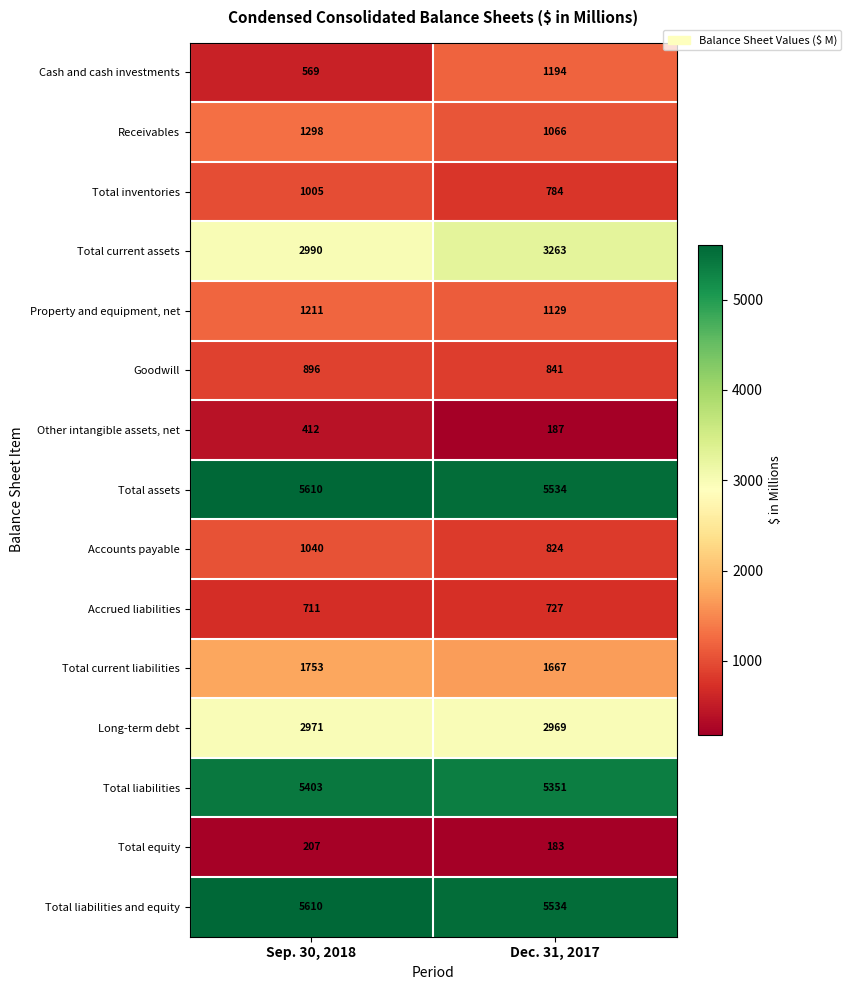

Reading right to left, extract all data points from this chart.

Cash and cash investments: Dec. 31, 2017=1194	Sep. 30, 2018=569
Receivables: Dec. 31, 2017=1066	Sep. 30, 2018=1298
Total inventories: Dec. 31, 2017=784	Sep. 30, 2018=1005
Total current assets: Dec. 31, 2017=3263	Sep. 30, 2018=2990
Property and equipment, net: Dec. 31, 2017=1129	Sep. 30, 2018=1211
Goodwill: Dec. 31, 2017=841	Sep. 30, 2018=896
Other intangible assets, net: Dec. 31, 2017=187	Sep. 30, 2018=412
Total assets: Dec. 31, 2017=5534	Sep. 30, 2018=5610
Accounts payable: Dec. 31, 2017=824	Sep. 30, 2018=1040
Accrued liabilities: Dec. 31, 2017=727	Sep. 30, 2018=711
Total current liabilities: Dec. 31, 2017=1667	Sep. 30, 2018=1753
Long-term debt: Dec. 31, 2017=2969	Sep. 30, 2018=2971
Total liabilities: Dec. 31, 2017=5351	Sep. 30, 2018=5403
Total equity: Dec. 31, 2017=183	Sep. 30, 2018=207
Total liabilities and equity: Dec. 31, 2017=5534	Sep. 30, 2018=5610